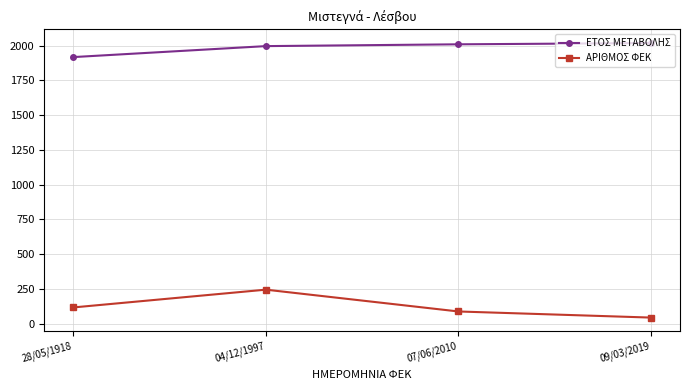

Is it true that ΑΡΙΘΜΟΣ ΦΕΚ equals 363 at 04/12/1997?

False